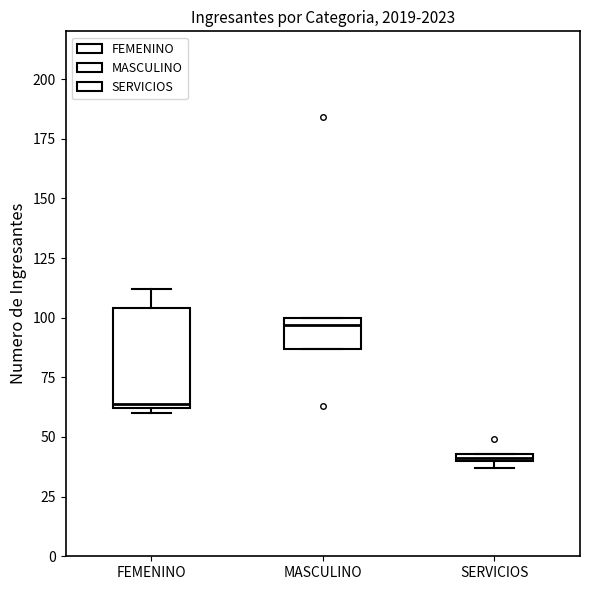

Which box's median line is the lowest?

SERVICIOS